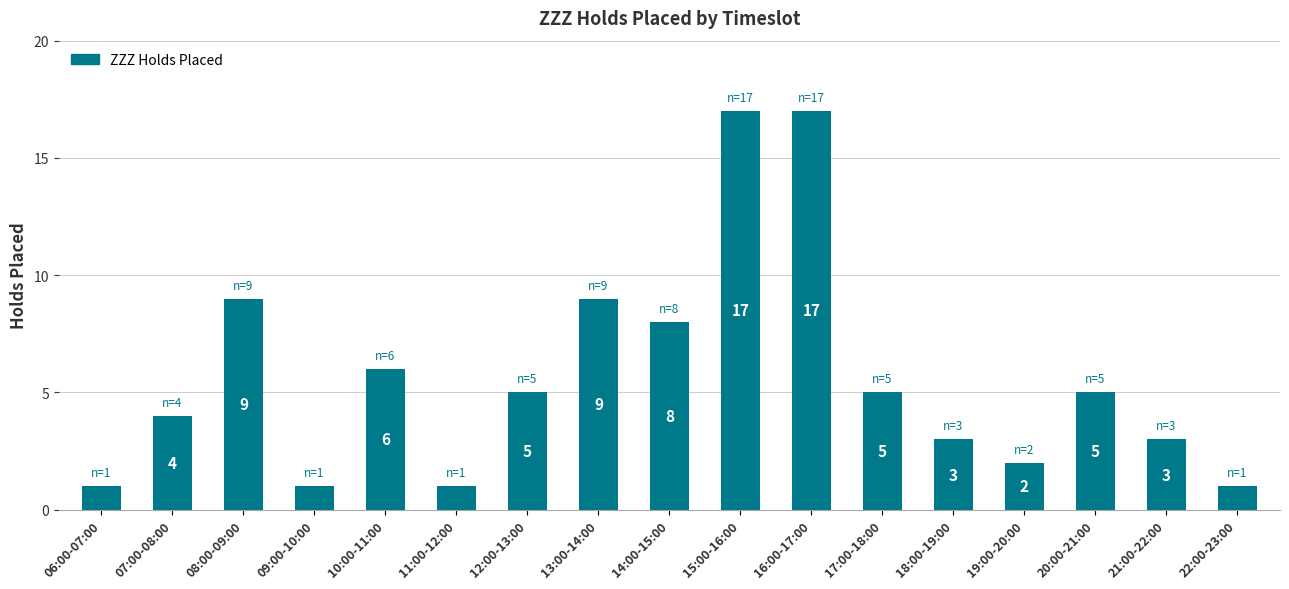

What is the label of the 12th bar from the right?

11:00-12:00